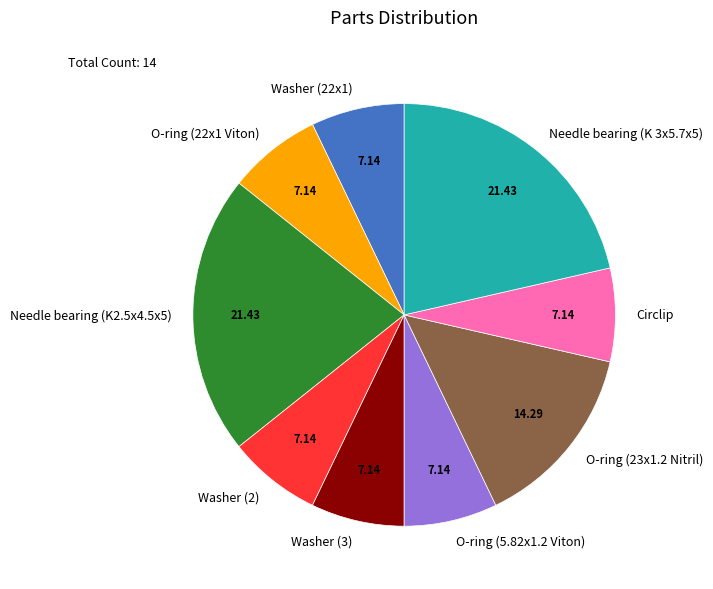

Does O-ring (23x1.2 Nitril) represent more than half of the total?

No